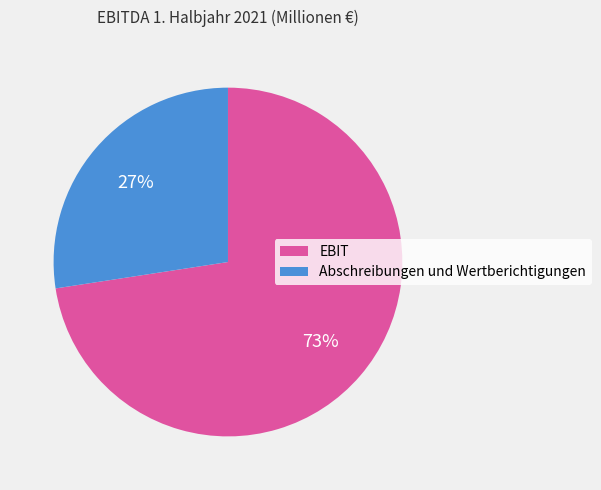

Which category has the smallest portion of the pie?

Abschreibungen und Wertberichtigungen